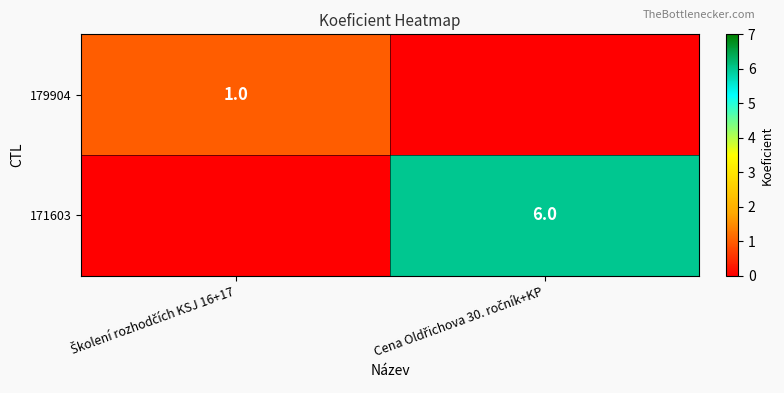

What is the total value across all series at Cena Oldřichova 30. ročník+KP?

6